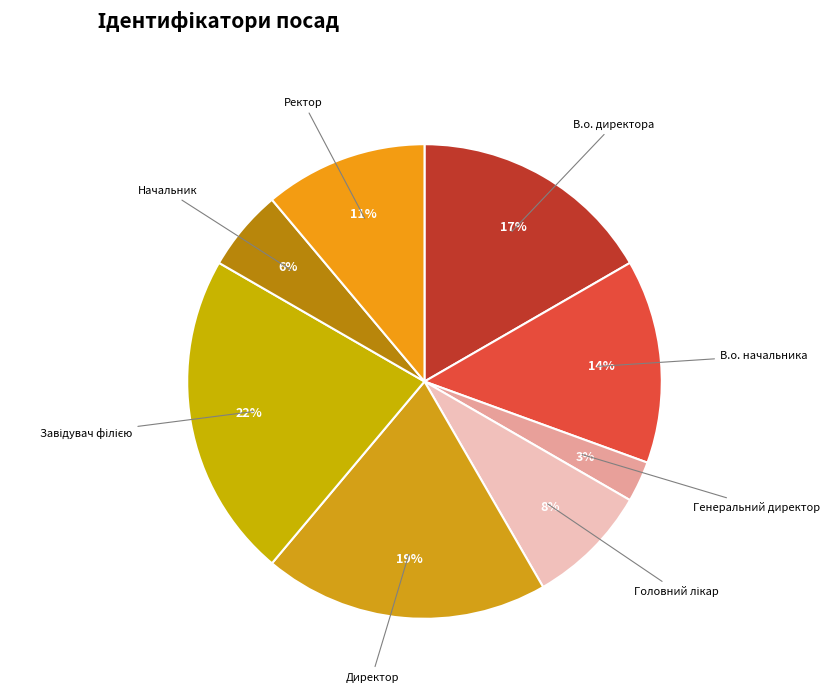

To the nearest percent, what is the difference between the largest and smallest slice percentages?

19%